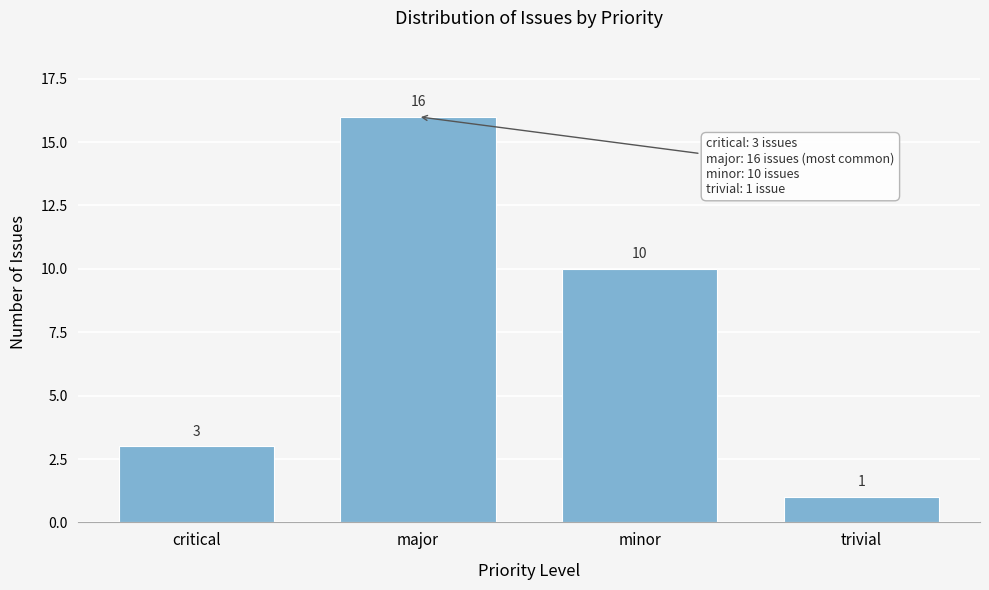

Reading right to left, extract all data points from this chart.

trivial=1	minor=10	major=16	critical=3